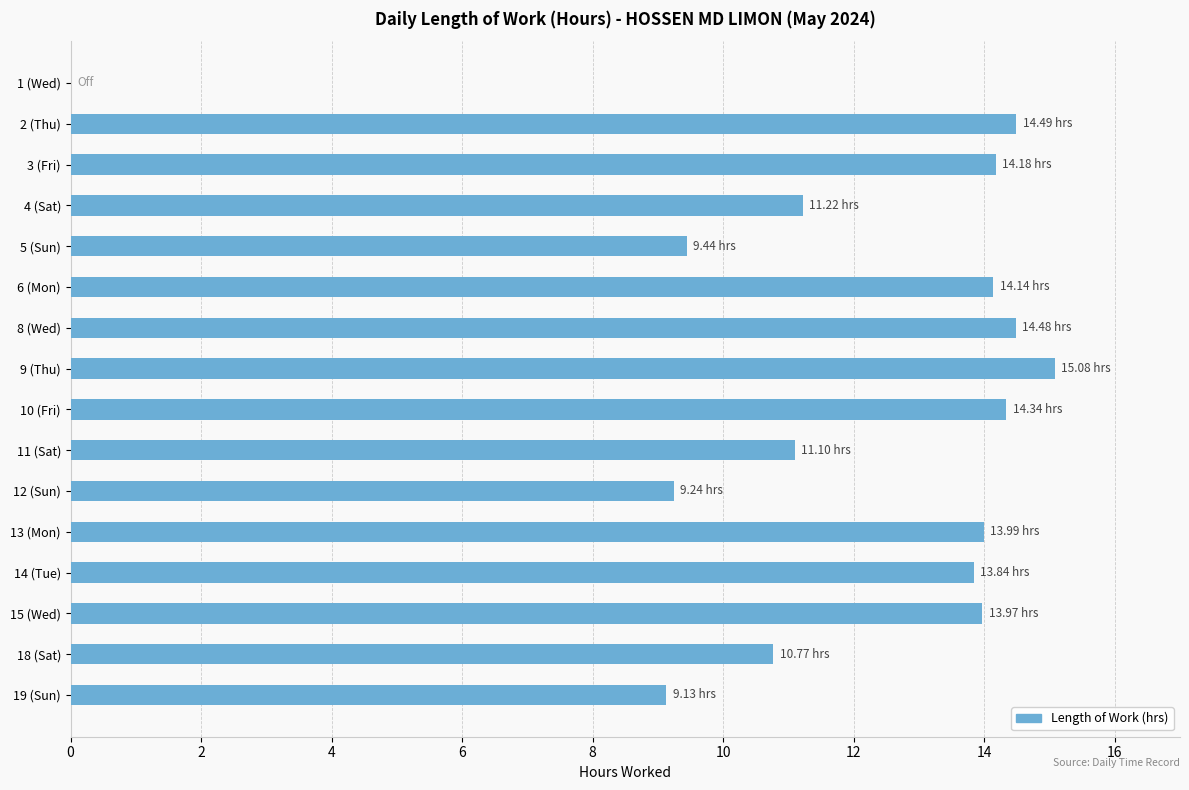

What is the sum of the values at 2 (Thu) and 3 (Fri)?

28.7